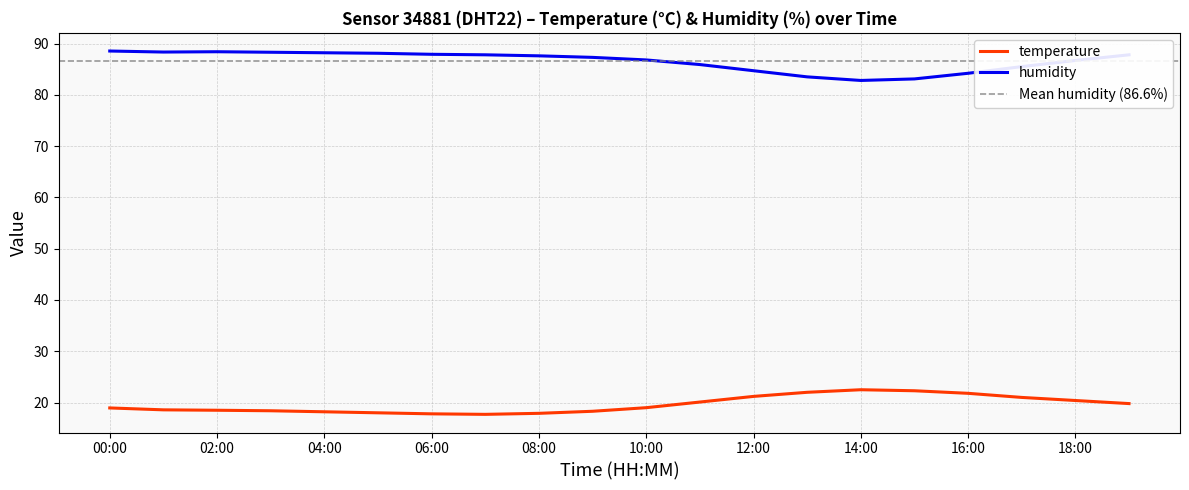

What is the minimum value for temperature?

17.7